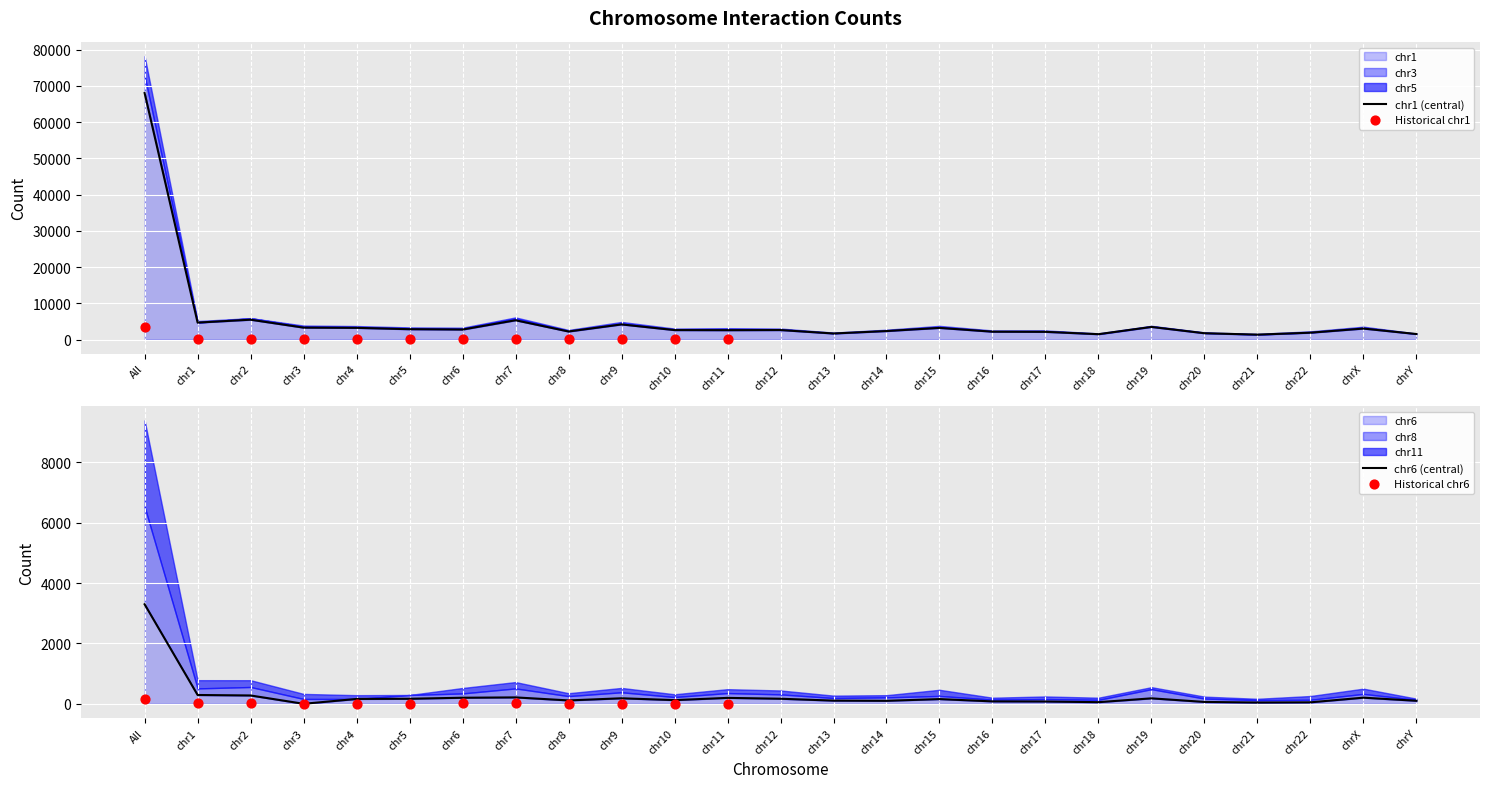

What is the total value across all series at chr12?

3484